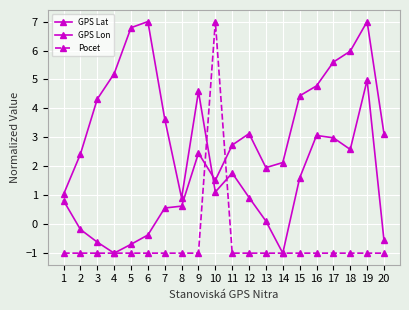

What is the maximum value for GPS Lat?

7.0